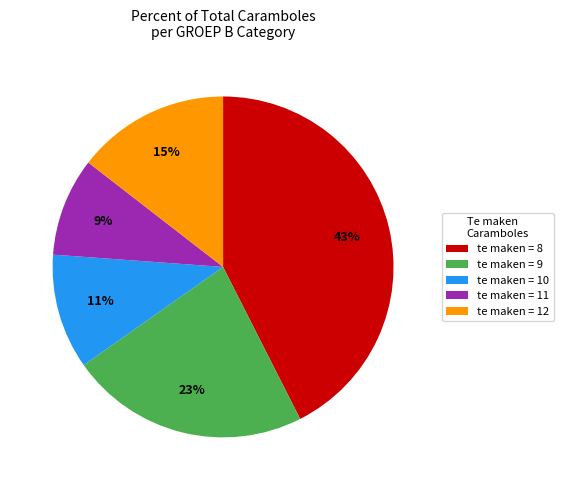

To the nearest percent, what portion does te maken = 8 represent?

43%